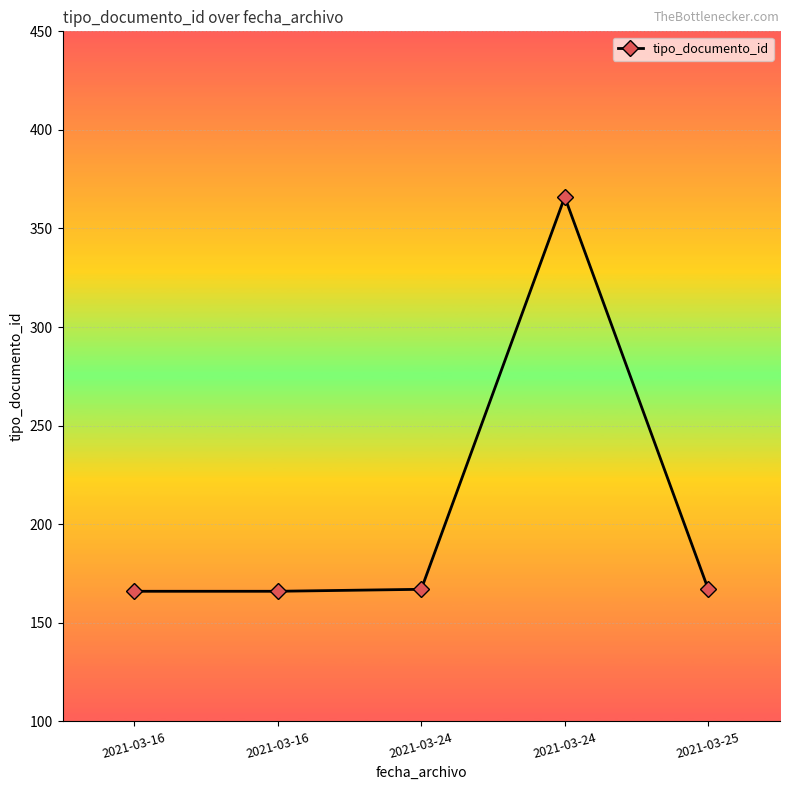

Reading right to left, transcribe all the data shown in this chart.

167	366	167	166	166